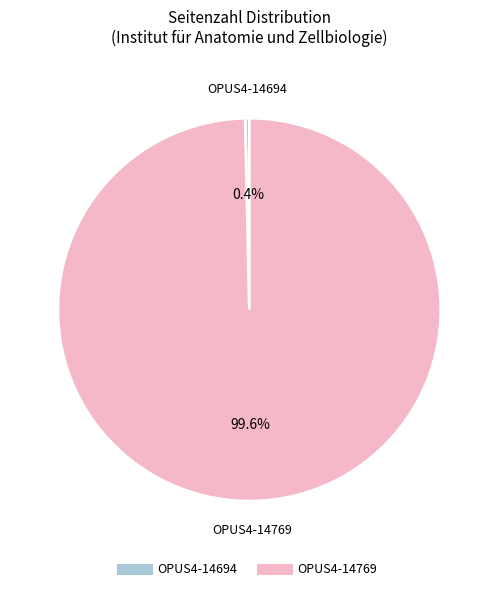

What is the ratio of the value at OPUS4-14769 to the value at OPUS4-14694?

284.3